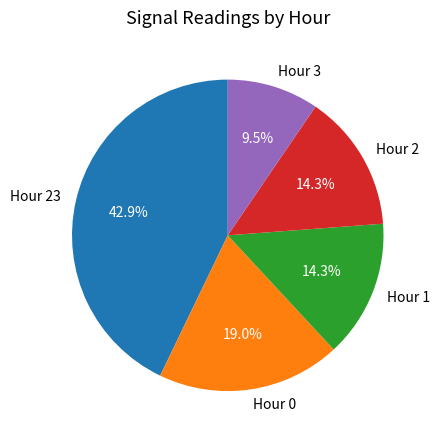

To the nearest percent, what is the difference between the Hour 23 and Hour 2 slice percentages?

29%